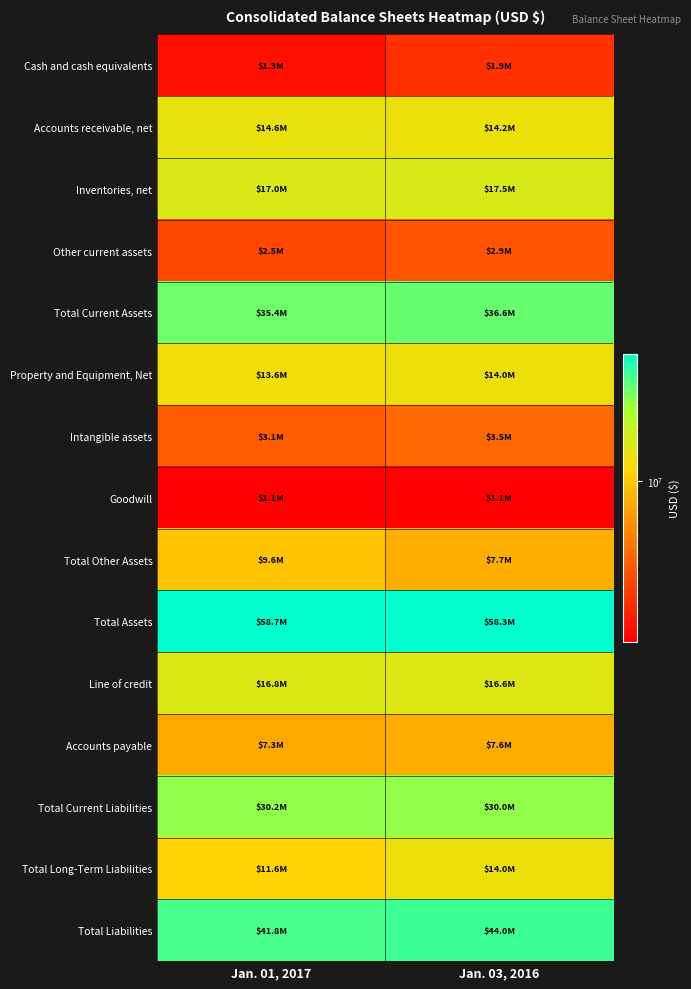

Between Jan. 03, 2016 and Jan. 01, 2017, which is larger?

Jan. 03, 2016